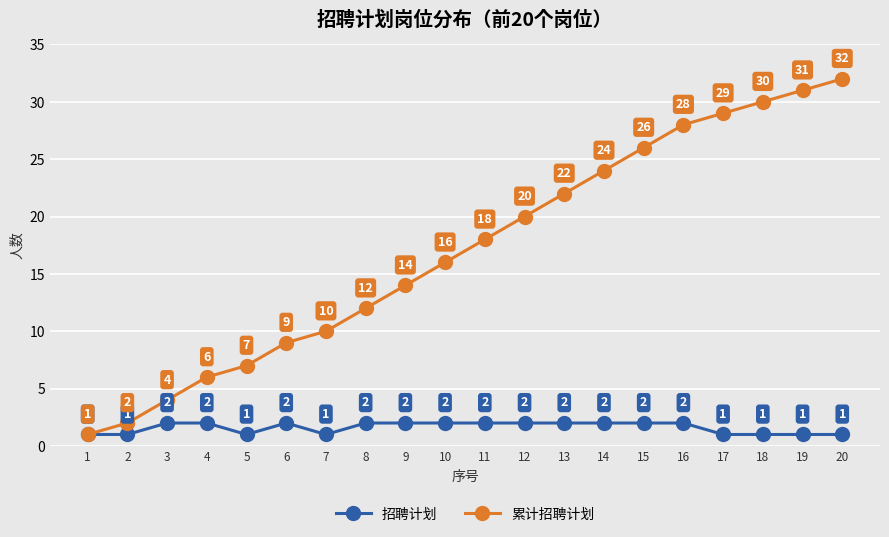

What is the spread (max minus min) of values at 17?

28